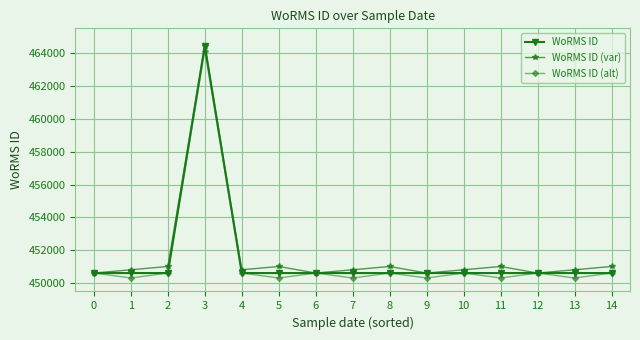

Is it true that WoRMS ID equals 651481 at 10?

False